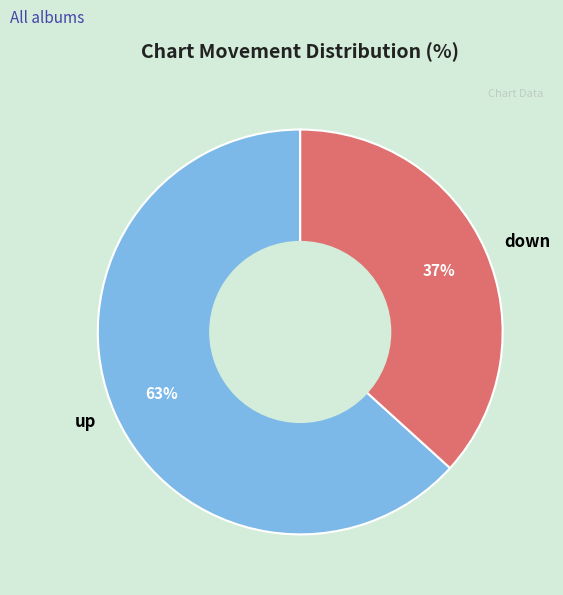

True or false: up accounts for 63% of the total.

True